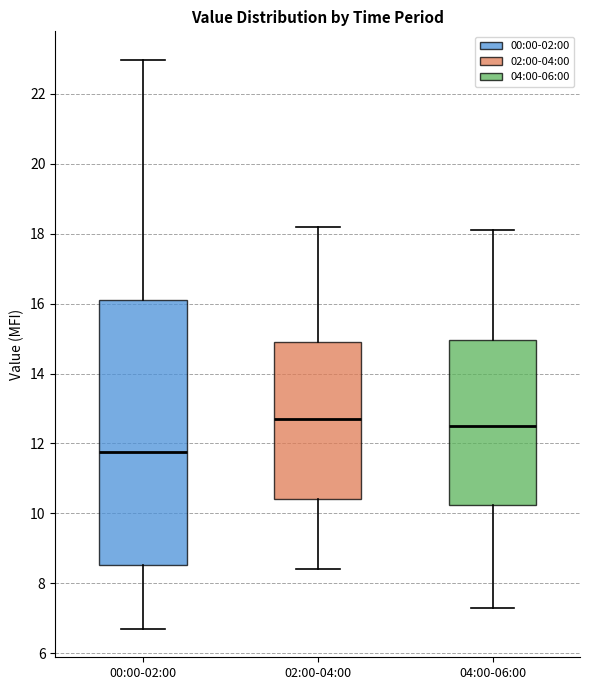

Reading left to right, read every box against the y-axis: the position of its median line, the range the box covers, and the ends of its whiskers. The values are not printed on the chart, so give them approximately, as read against the axis.

00:00-02:00: median 11.8, box 8.6 to 16.2, whiskers 6.8 to 23.0
02:00-04:00: median 12.8, box 10.4 to 15.0, whiskers 8.4 to 18.2
04:00-06:00: median 12.6, box 10.2 to 15.0, whiskers 7.4 to 18.2